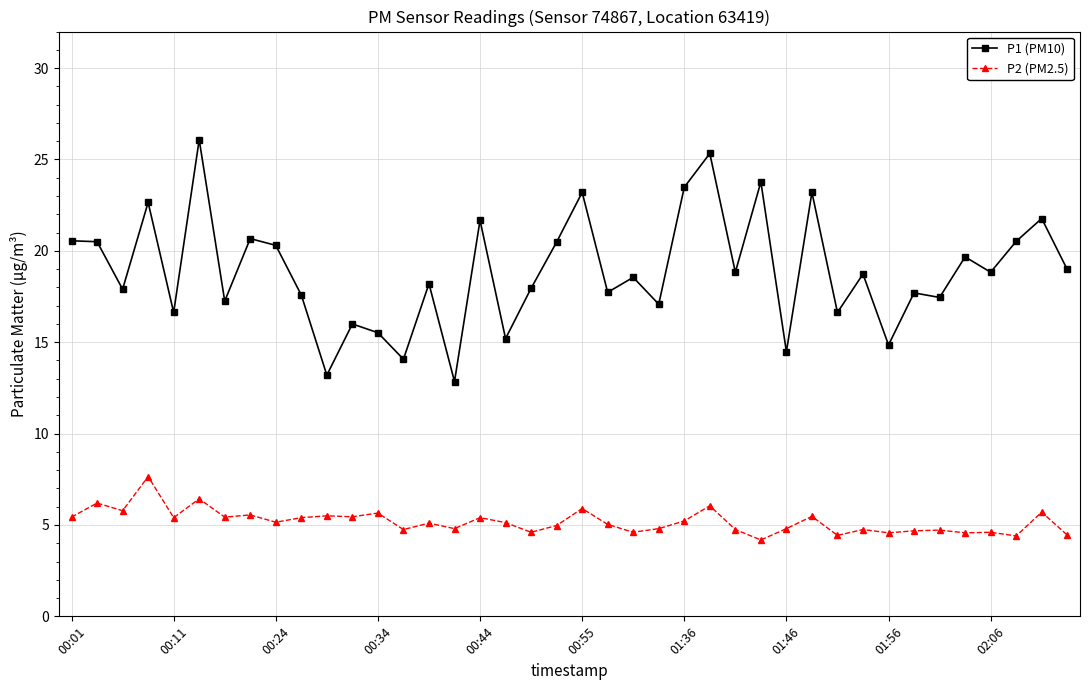

True or false: P2 (PM2.5) and P1 (PM10) intersect in this chart.

False